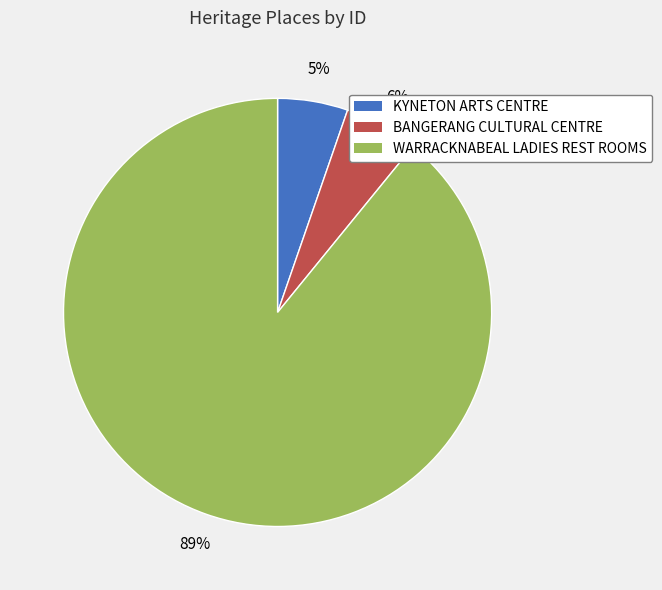

How many segments does this pie chart have?

3